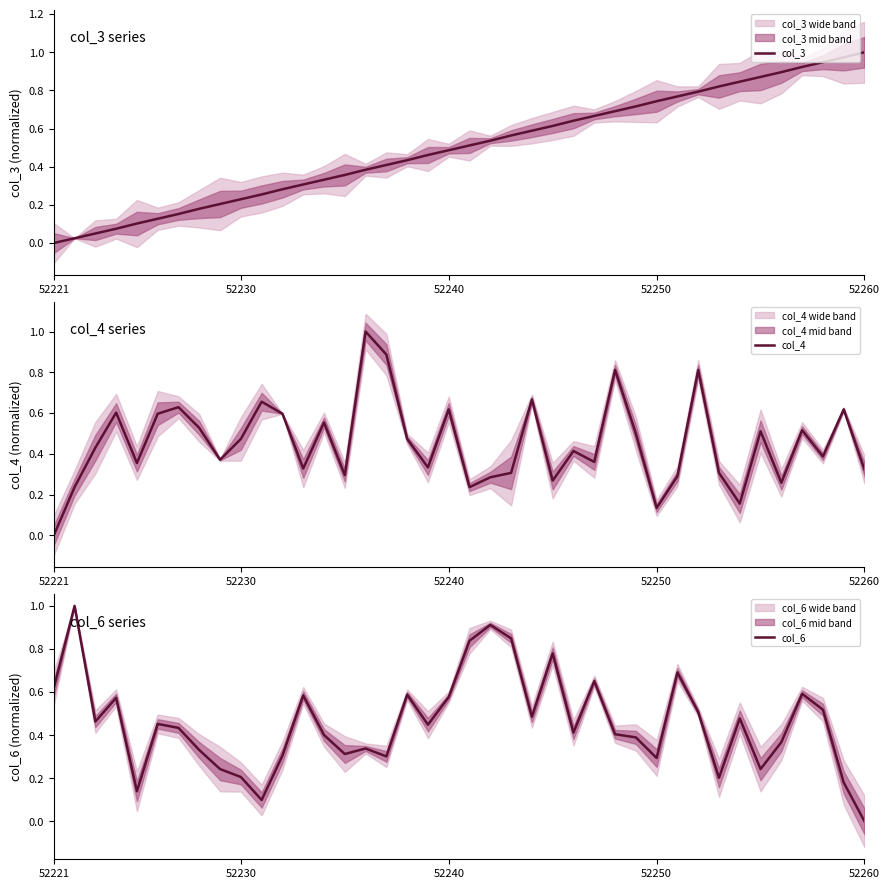

What is the maximum value for col_6?

1.0